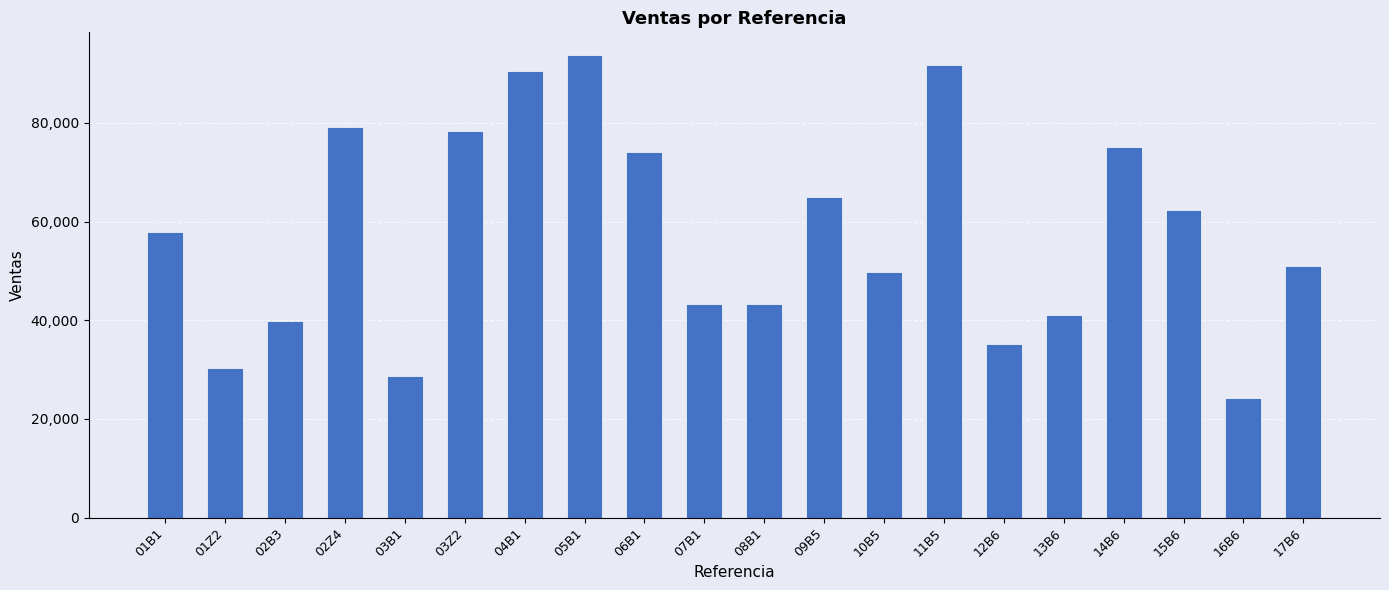

The value at 13B6 is 40977. True or false?

True